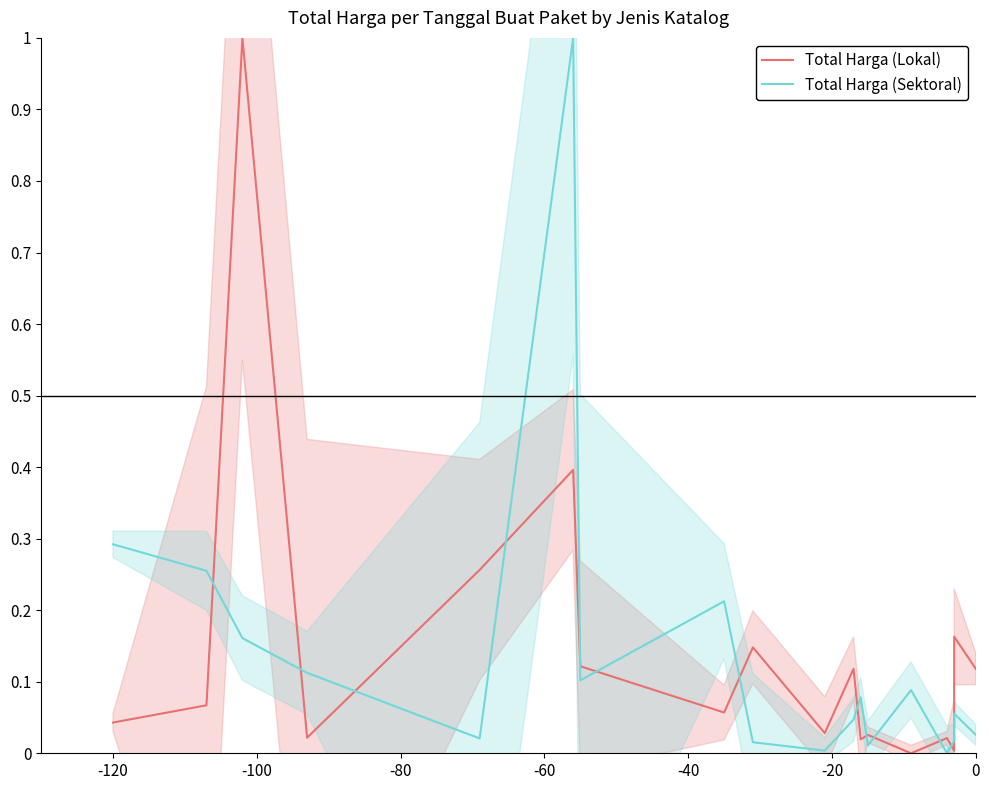

Which has a higher value, -60 or 17?

-60